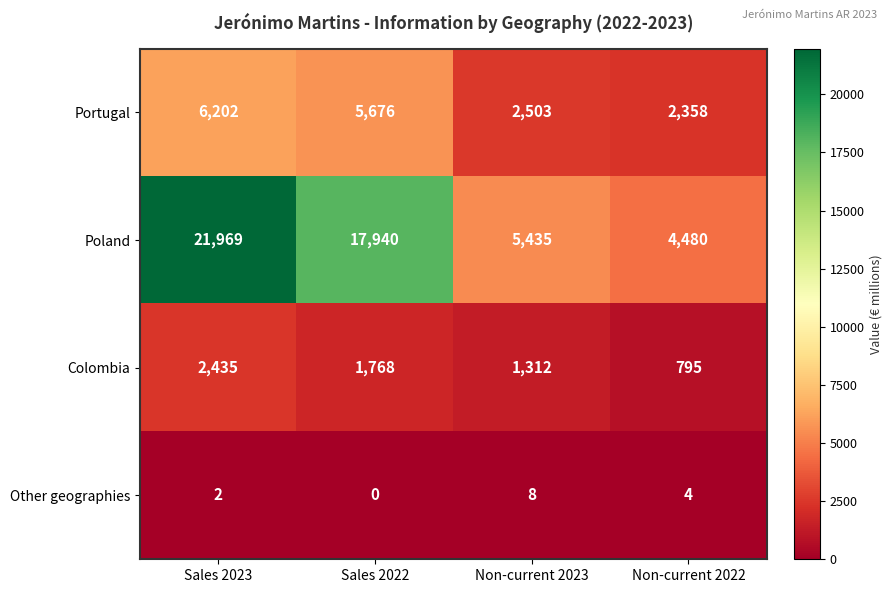

Where does the Colombia series first go above 1768?

Sales 2023